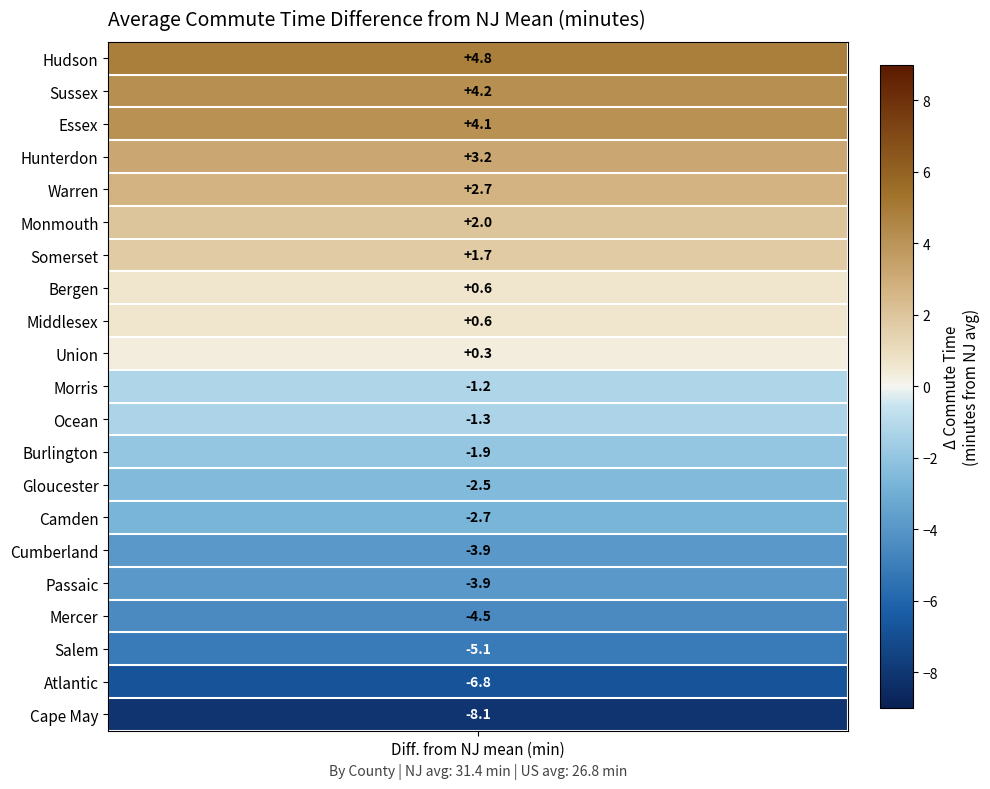

Reading left to right, what are all the values shown in this chart?

4.8	4.2	4.1	3.2	2.7	2.0	1.7	0.6	0.6	0.3	-1.2	-1.3	-1.9	-2.5	-2.7	-3.9	-3.9	-4.5	-5.1	-6.8	-8.1